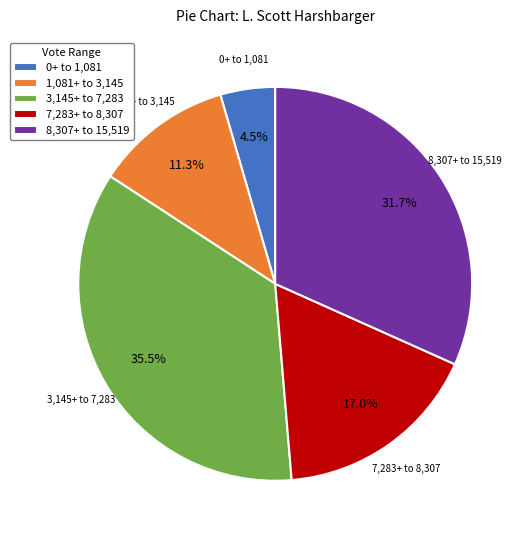

How many segments does this pie chart have?

5